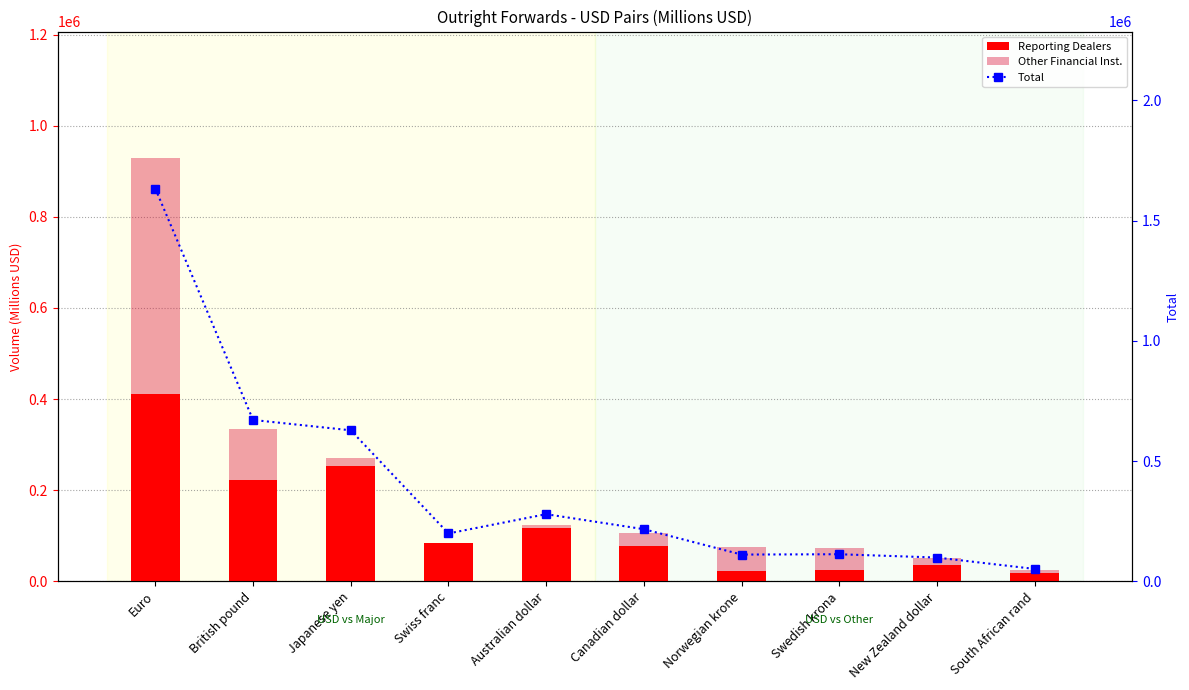

Reading right to left, extract all data points from this chart.

Reporting Dealers: 18524.5	34812.5	24437.5	22233.5	77445.5	117244.0	85089.5	252094.0	222919.5	410789.0
Other Financial Inst.: 24837.0	50592.0	72196.0	75047.0	105231.0	123168.0	81312.0	270227.0	333700.0	928165.0
Total: 51678.5	98987.5	112715.5	111353.5	216842.5	279259.0	199211.5	627912.0	670924.5	1632483.0